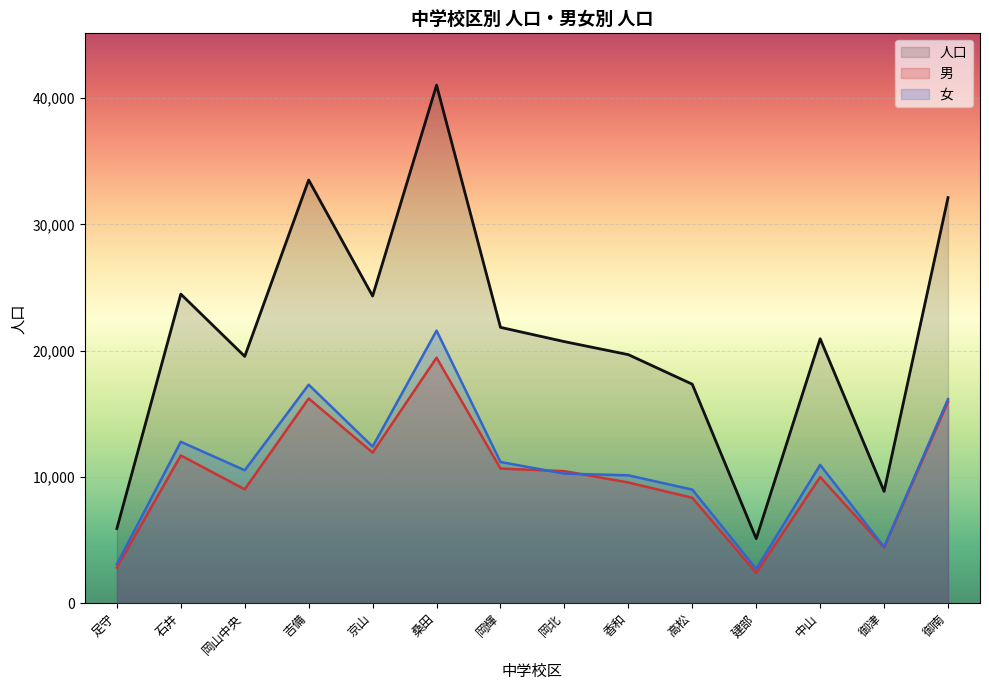

What is the smallest value displayed?

2395